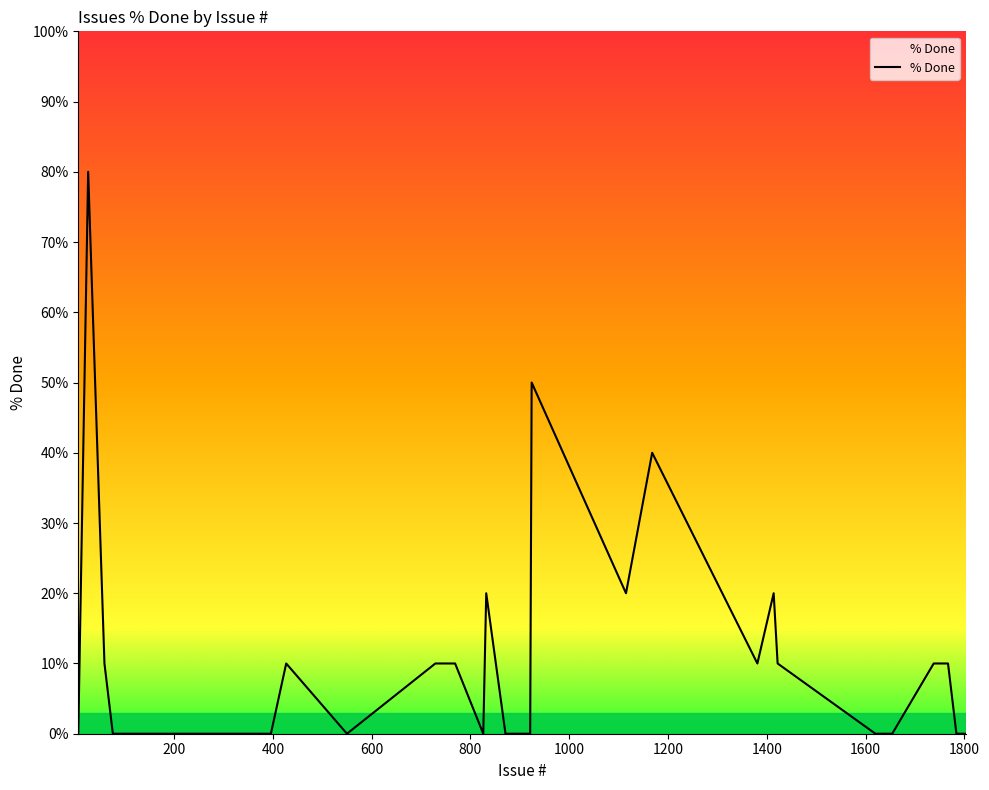

What is the maximum value shown in the chart?

80